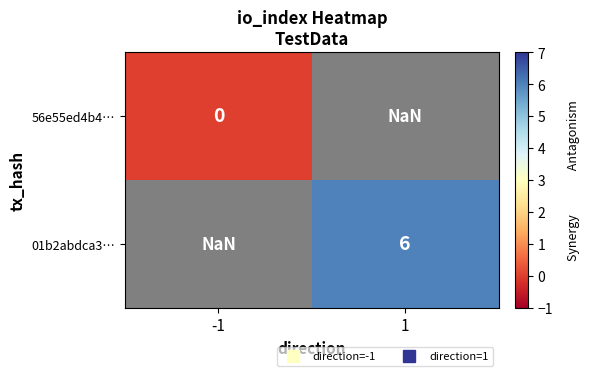

Which has a higher value, -1 or 1?

1